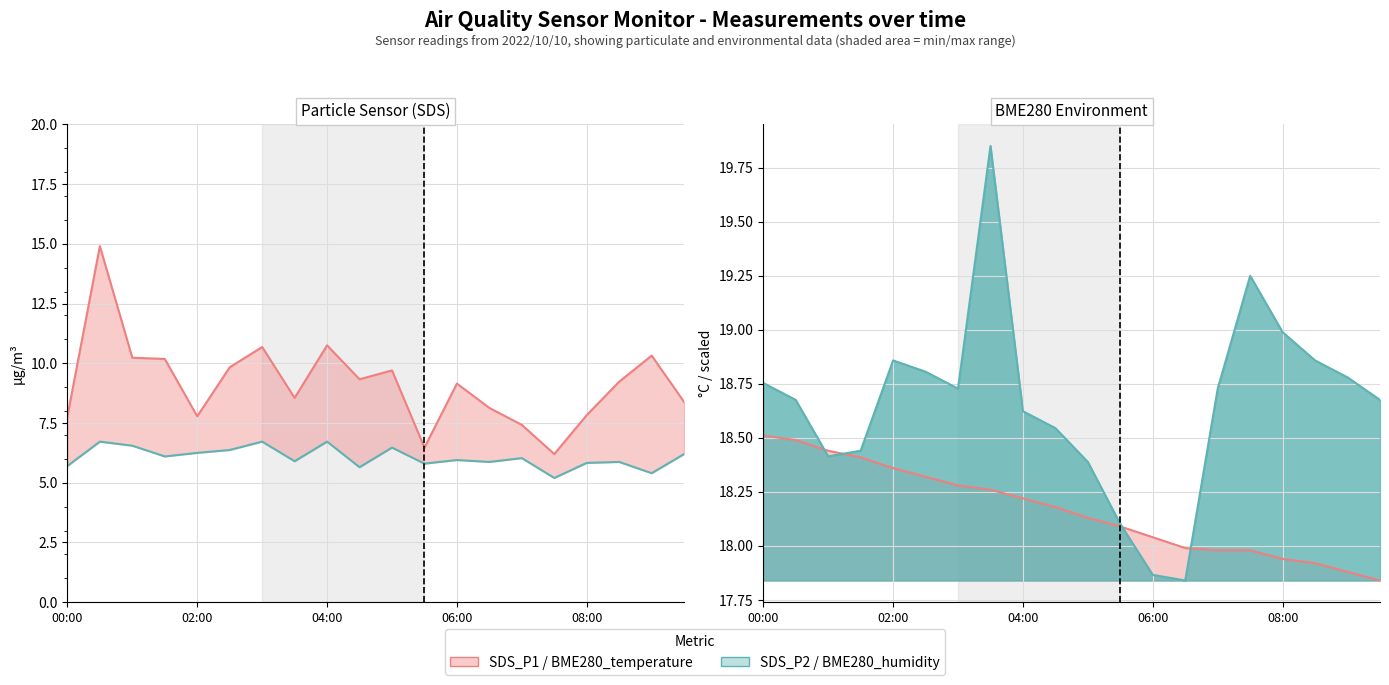

What is the difference between the second highest and second lowest values in the BME280_humidity (scaled) series?

1.4